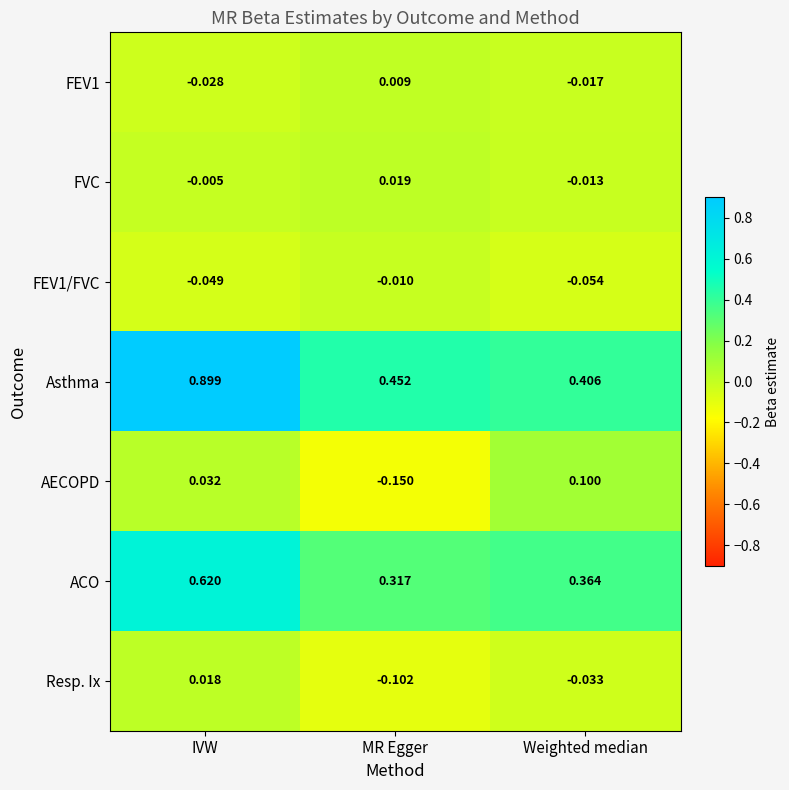

What is the maximum value shown in the chart?

0.9